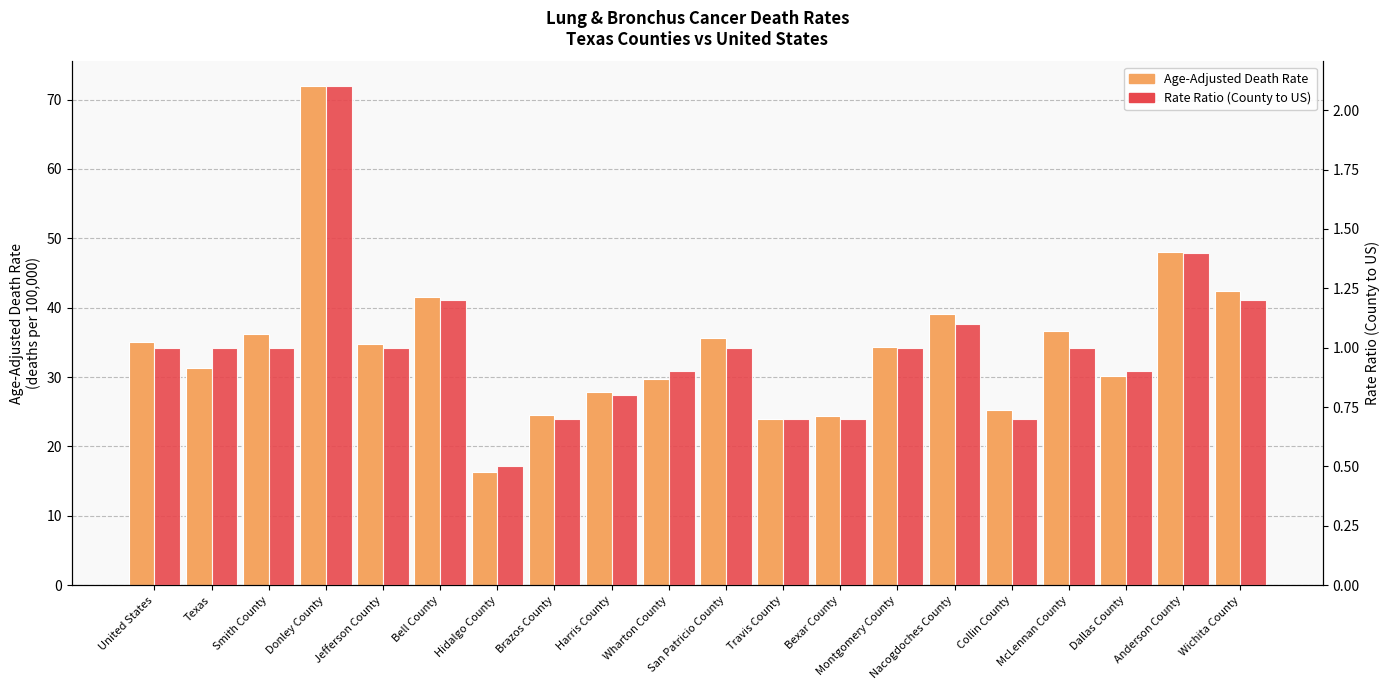

Which category has the highest value in the Age-Adjusted Death Rate series?

Donley County